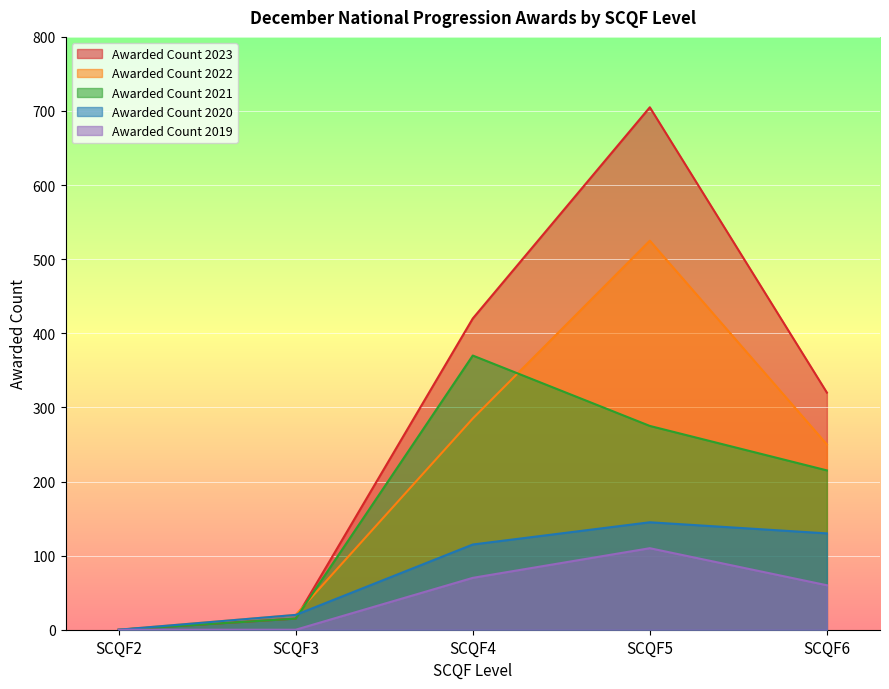

Reading left to right, extract all data points from this chart.

Awarded Count 2023: SCQF2=0	SCQF3=15	SCQF4=420	SCQF5=705	SCQF6=320
Awarded Count 2022: SCQF2=0	SCQF3=20	SCQF4=285	SCQF5=525	SCQF6=250
Awarded Count 2021: SCQF2=0	SCQF3=15	SCQF4=370	SCQF5=275	SCQF6=215
Awarded Count 2020: SCQF2=0	SCQF3=20	SCQF4=115	SCQF5=145	SCQF6=130
Awarded Count 2019: SCQF2=0	SCQF3=0	SCQF4=70	SCQF5=110	SCQF6=60